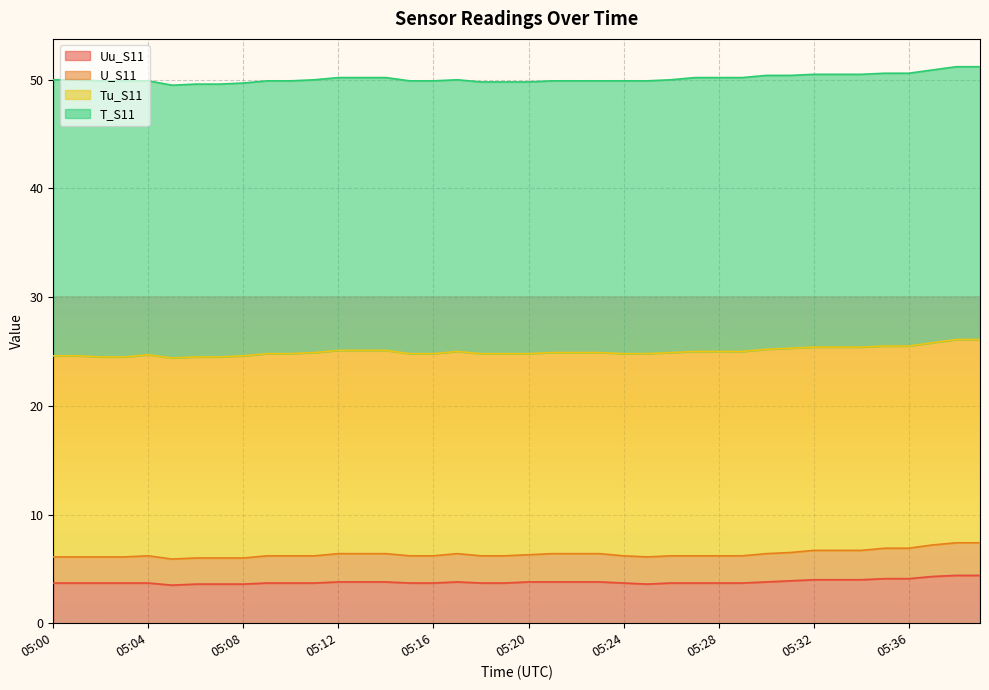

The U_S11 series shows 6.1 at 05:02. True or false?

True